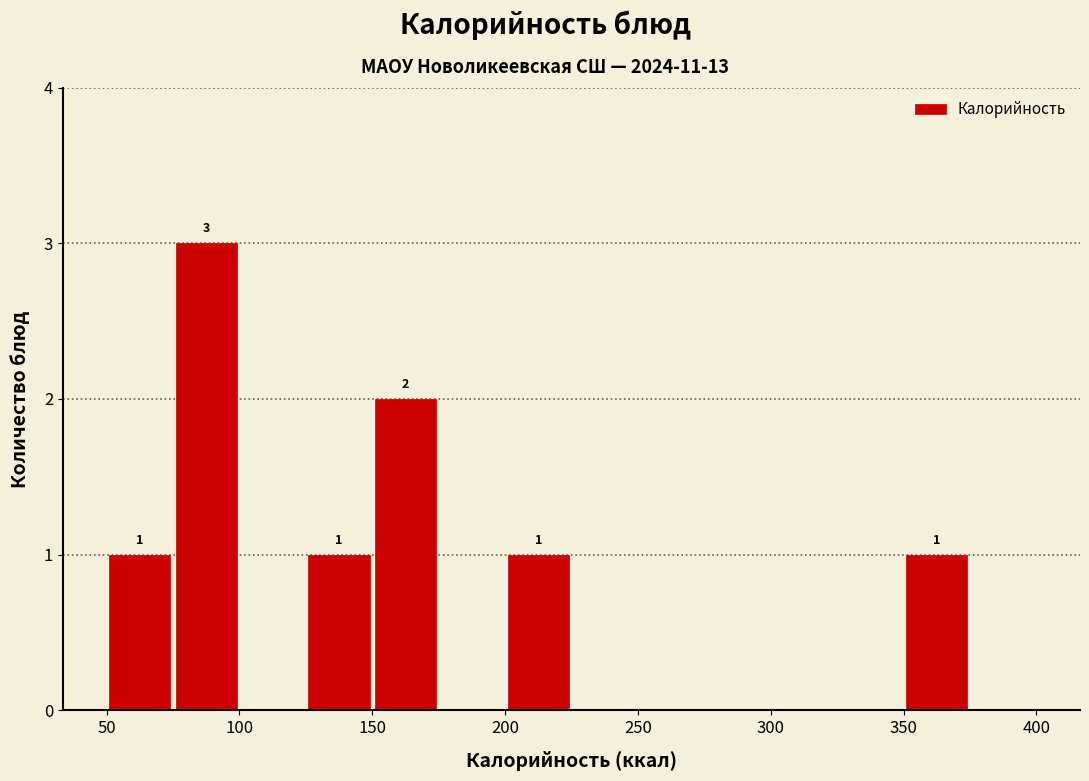

Which range on the x-axis has the tallest bar?

75 to 100